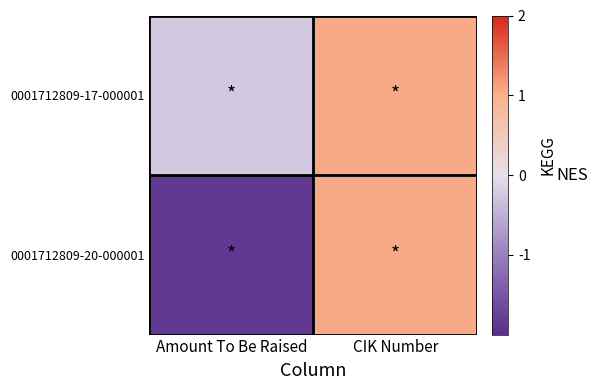

List the series in order of their overall mean, highest first.

0001712809-17-000001, 0001712809-20-000001